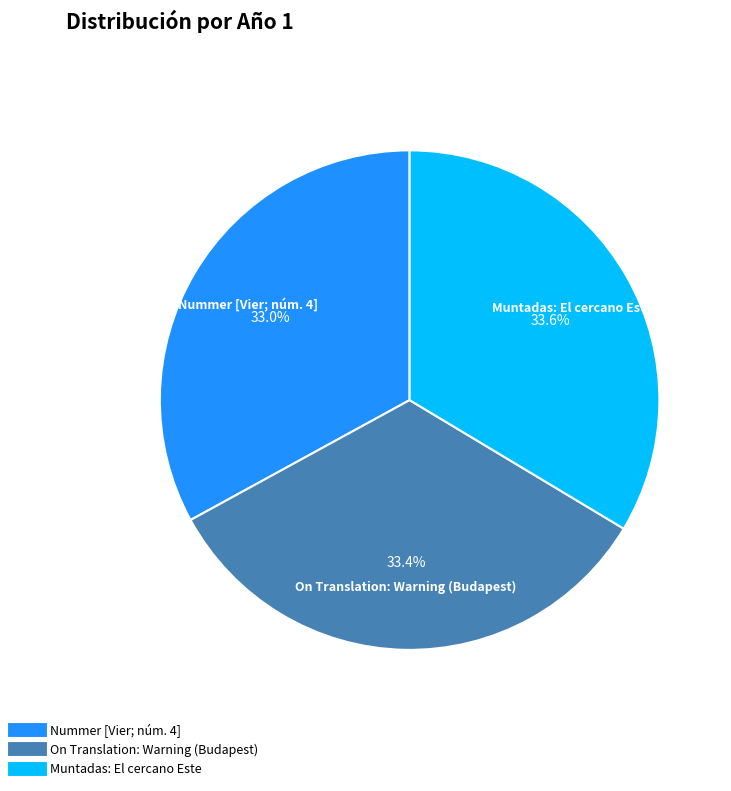

The On Translation: Warning (Budapest) slice represents 33% of the pie. True or false?

True